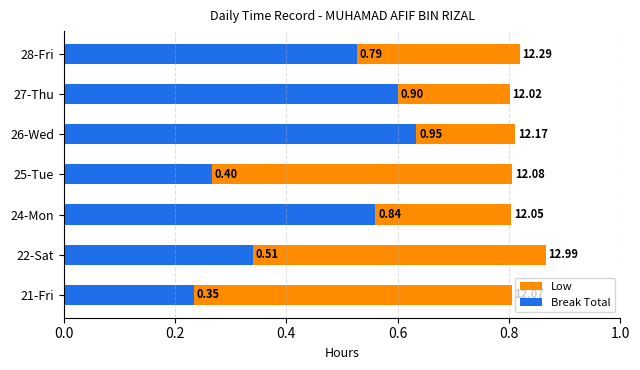

What is the smallest value displayed?

0.2